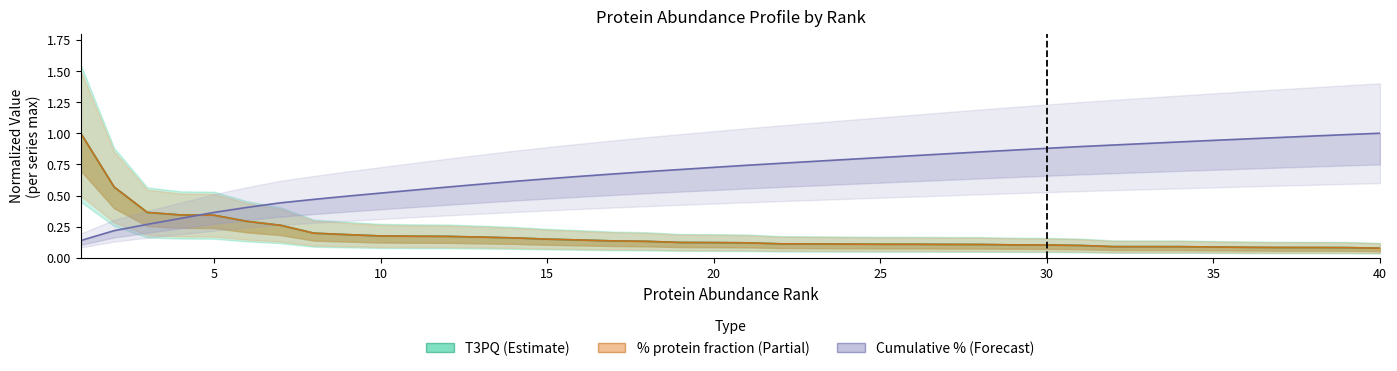

Which category has the lowest value in the T3PQ (normalized) series?

40